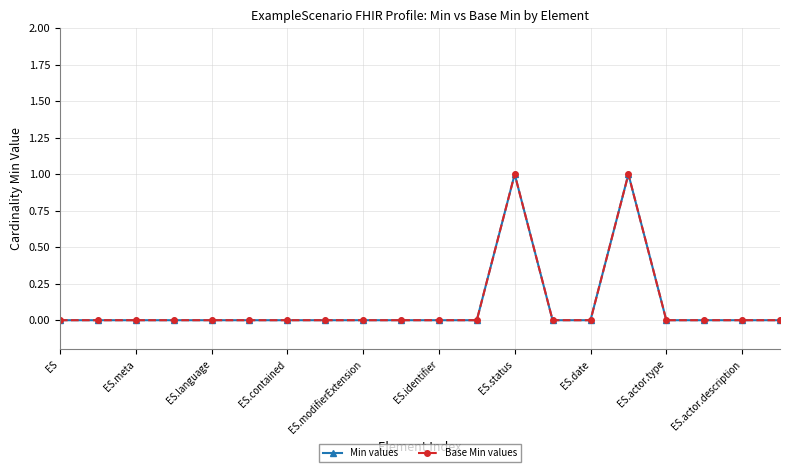

Rank the series by their maximum value, from highest to lowest.

Min values, Base Min values